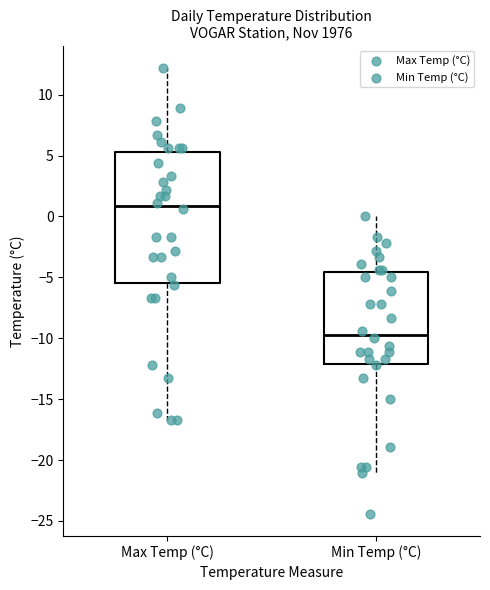

Where does the median line of the box for Max Temp (°C) sit on the y-axis? The values are not printed on the chart, so give them approximately, as read against the axis.

1.0